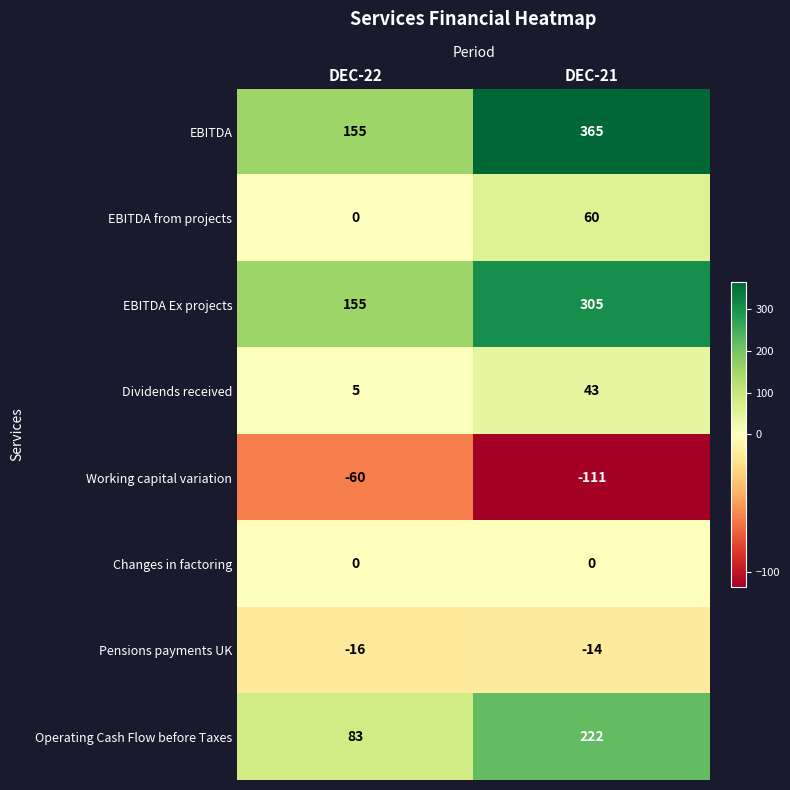

How many data points does each series have?

2